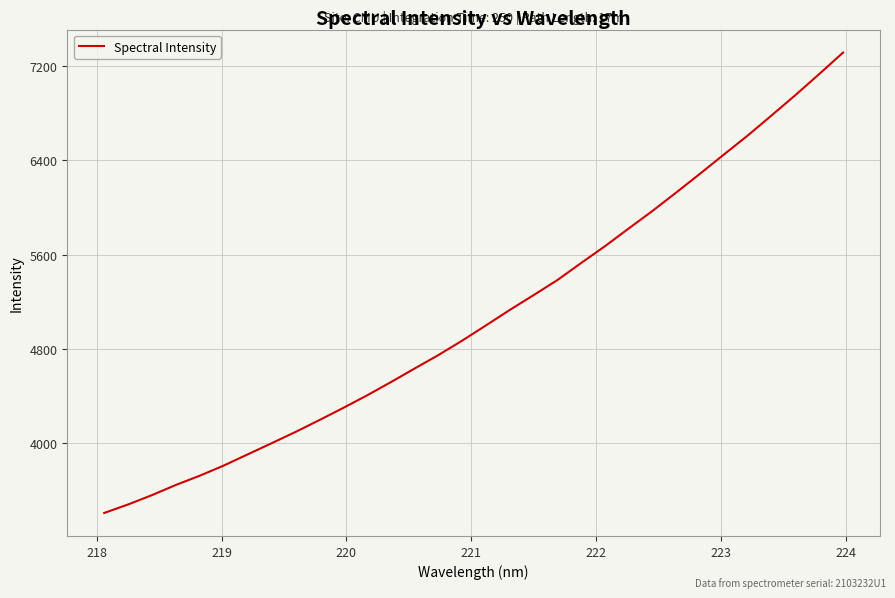

What is the greatest value displayed?

7310.8